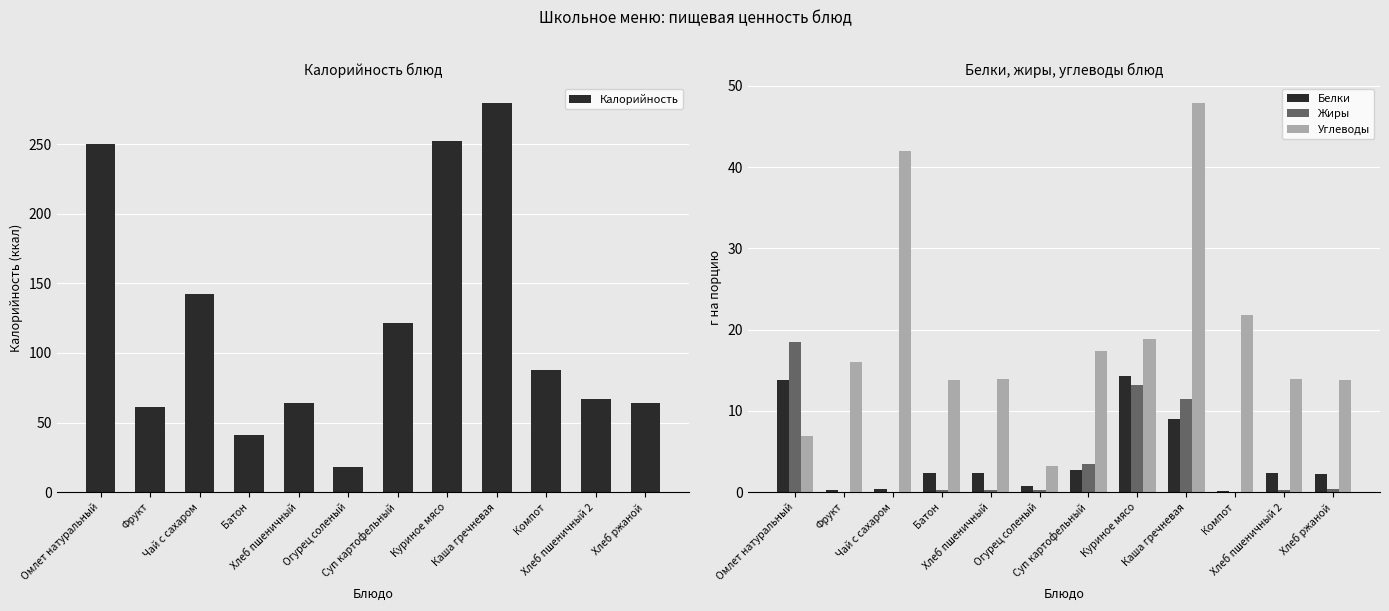

What are all the series names shown in the legend?

Калорийность, Белки, Жиры, Углеводы